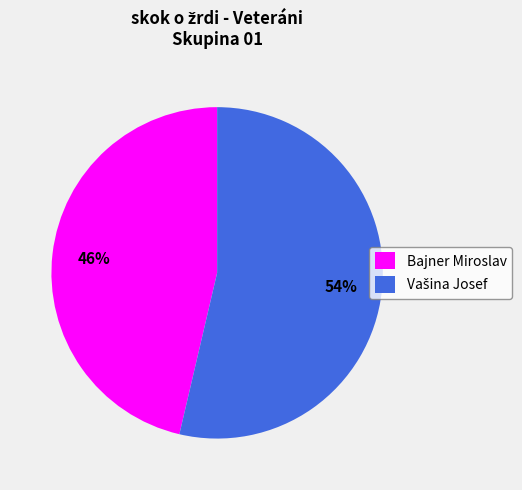

To the nearest percent, what portion does Bajner Miroslav represent?

46%